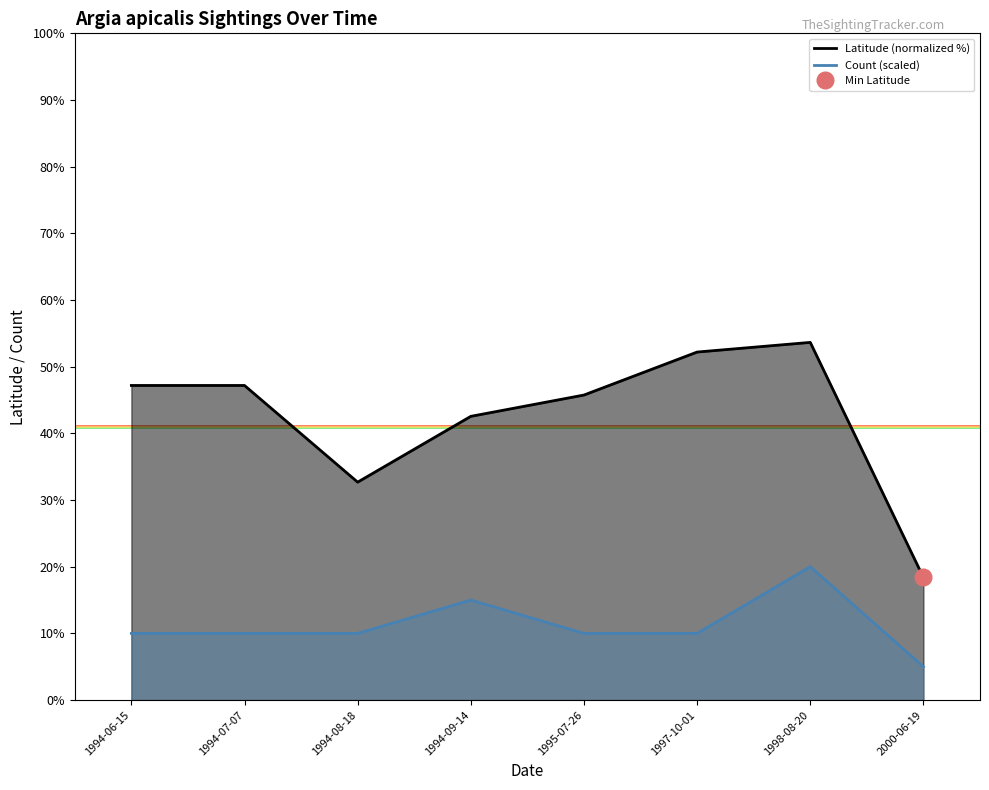

Reading left to right, list all the values displayed in this chart.

Latitude (normalized %): 1994-06-15=47.2	1994-07-07=47.2	1994-08-18=32.7	1994-09-14=42.6	1995-07-26=45.8	1997-10-01=52.2	1998-08-20=53.6	2000-06-19=18.4
Count (scaled): 1994-06-15=10.0	1994-07-07=10.0	1994-08-18=10.0	1994-09-14=15.0	1995-07-26=10.0	1997-10-01=10.0	1998-08-20=20.0	2000-06-19=5.0